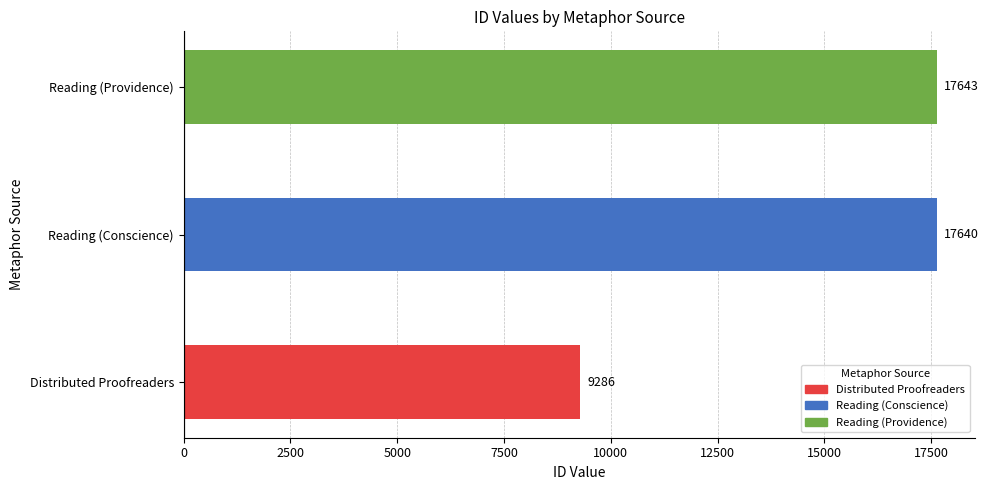

What is the average value?

14856